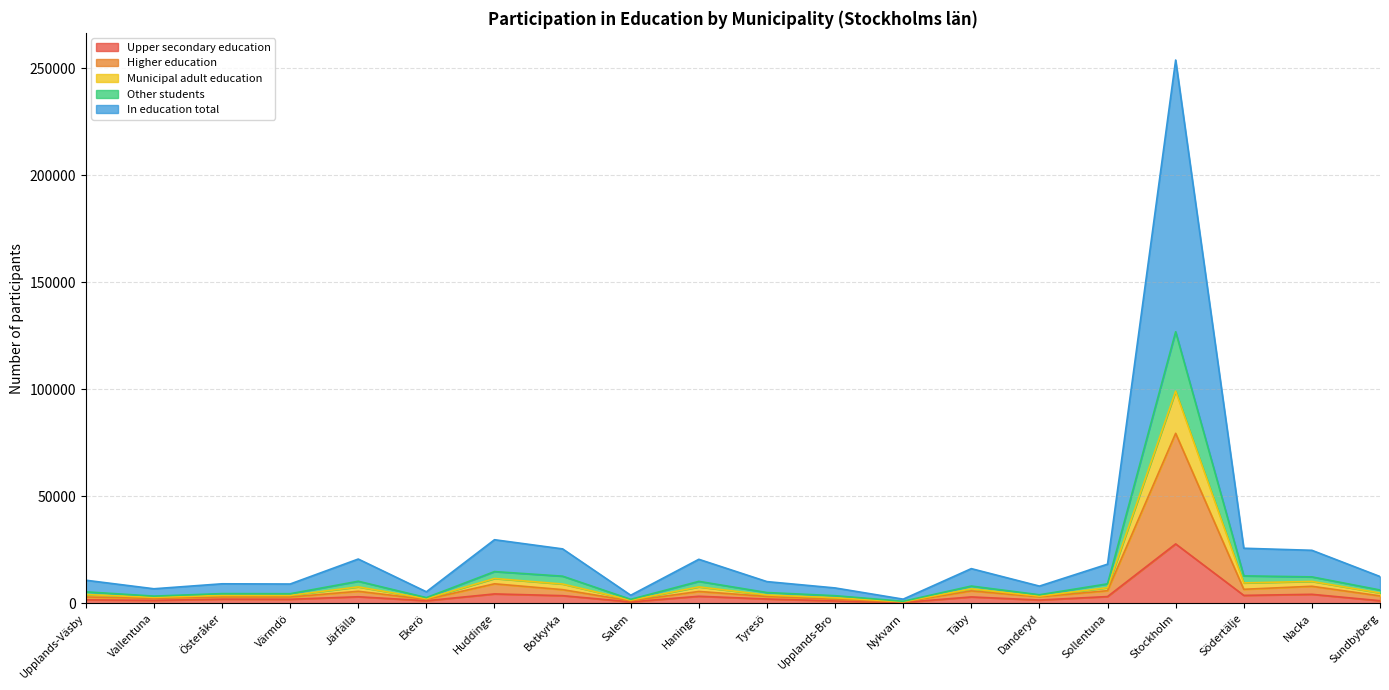

What is the label of the 13th point from the left?

Nykvarn